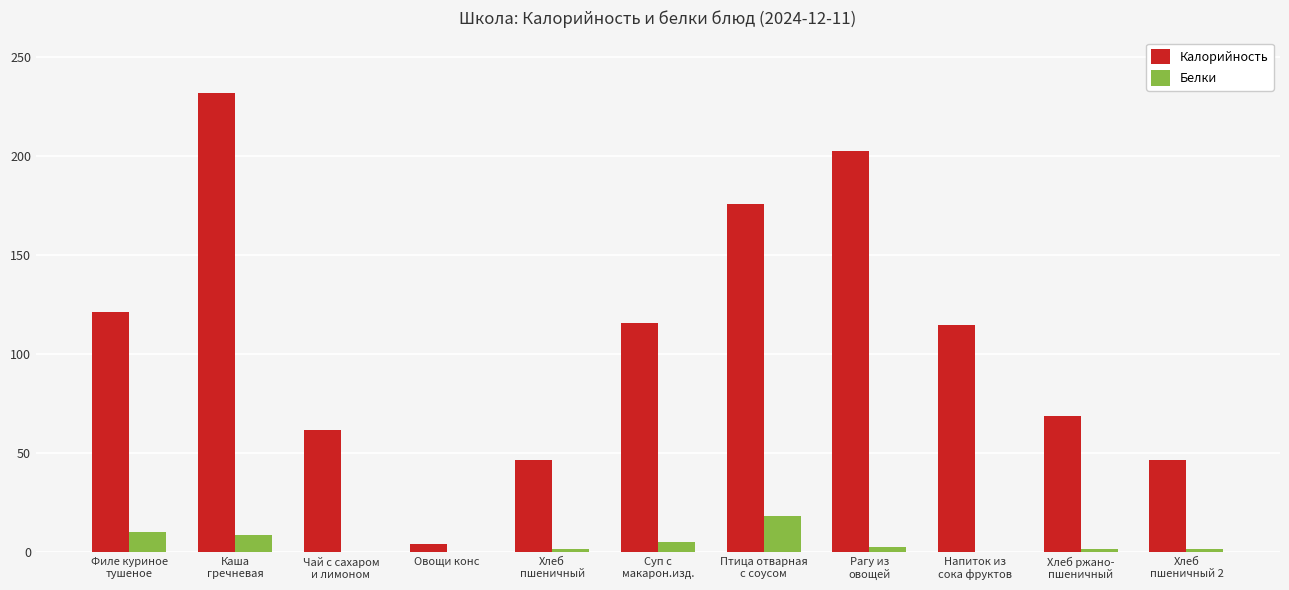

Which series has the largest total across all categories?

Калорийность